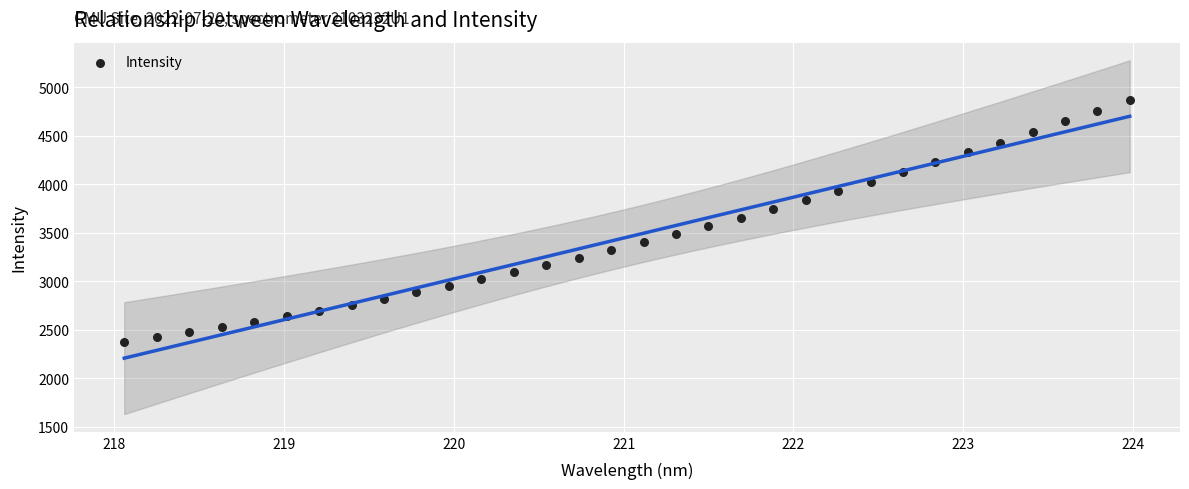

What is the range of X values (max minus min)?

5.9